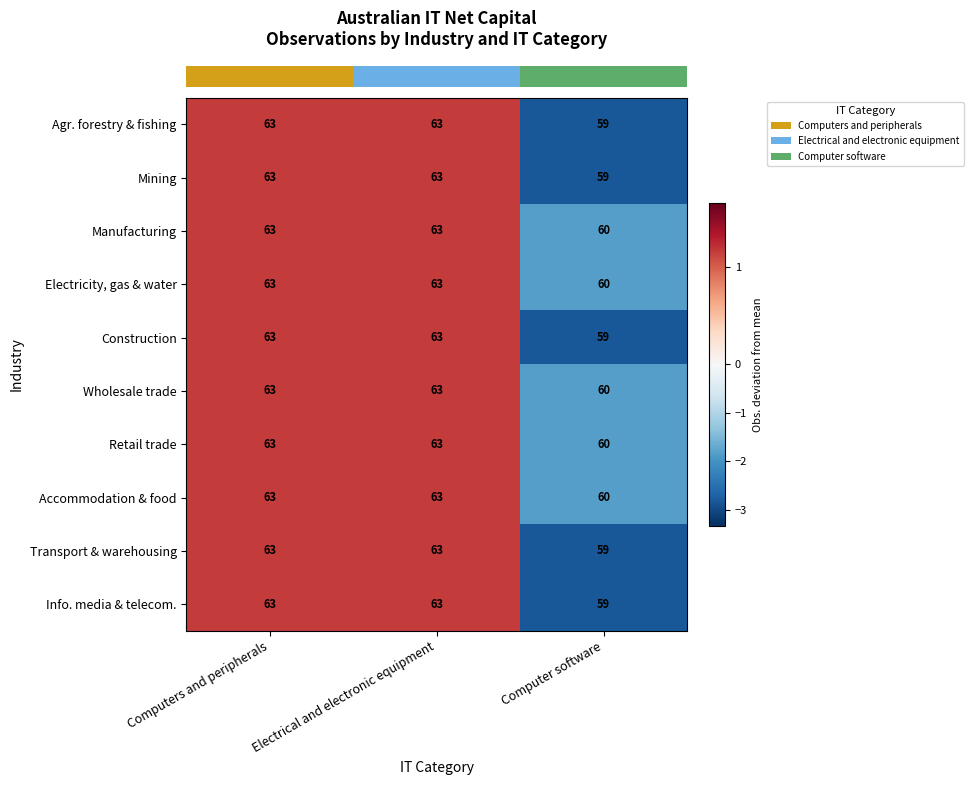

Count the Info. media & telecom. values in the range 59 to 63.

3